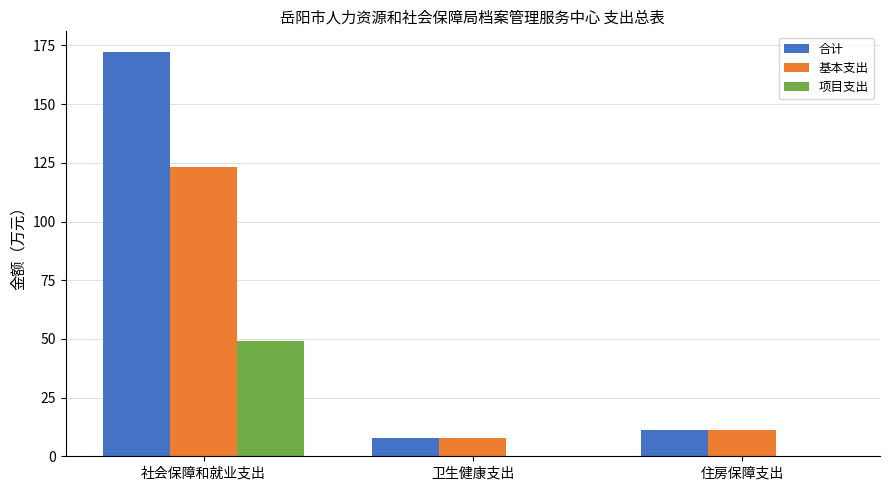

What is the sum of the 合计 values at 卫生健康支出 and 住房保障支出?

18.6